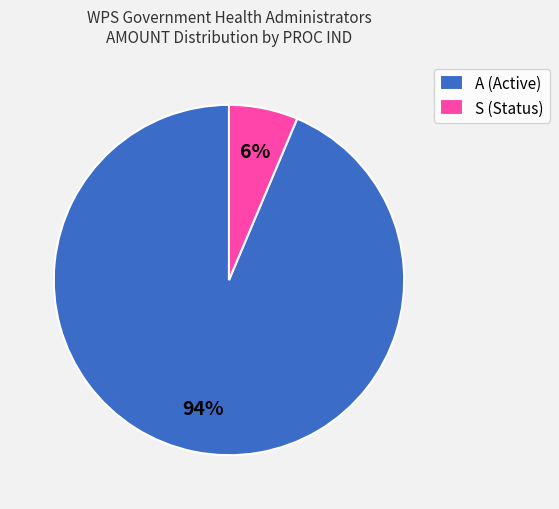

What is the majority slice?

A (Active)